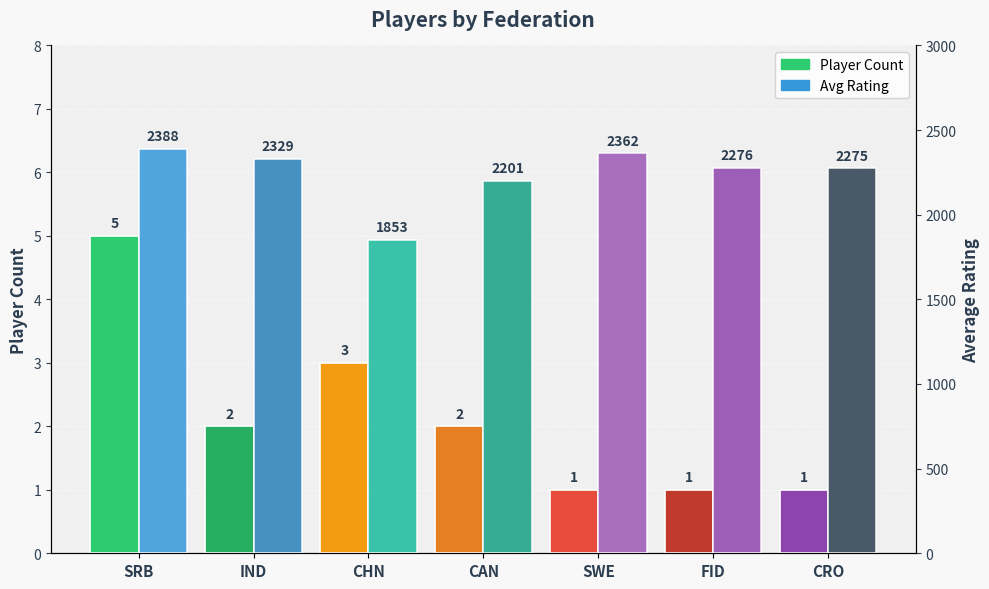

Does the chart contain stacked bars?

No